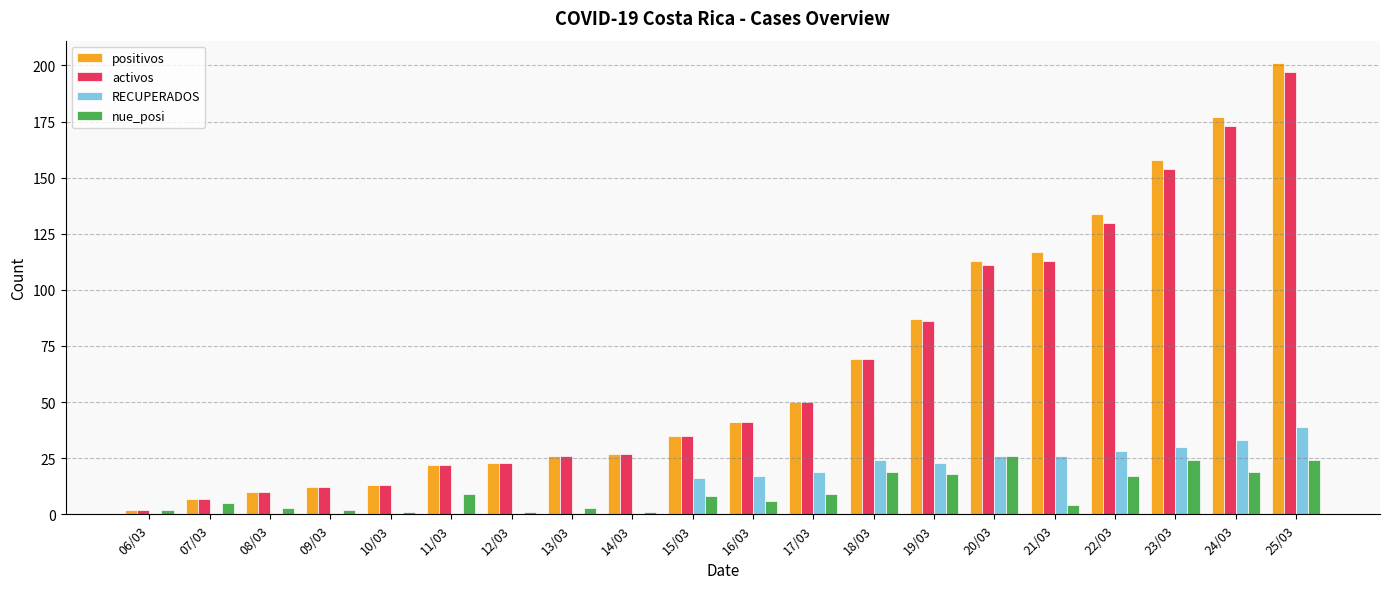

At which category is the sum across all series the highest?

25/03